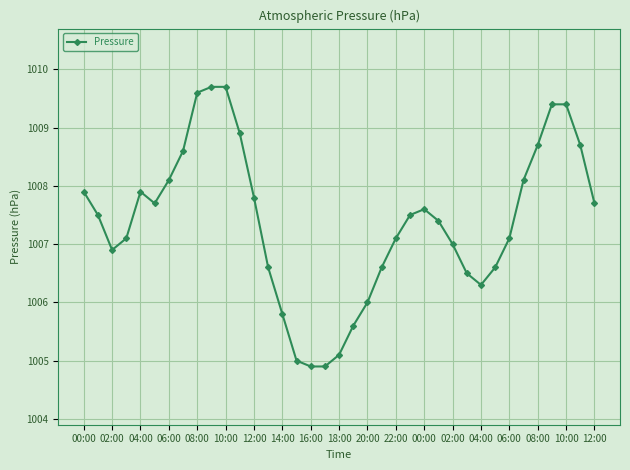

True or false: there are more than 0 points higher than both neighbors.

True